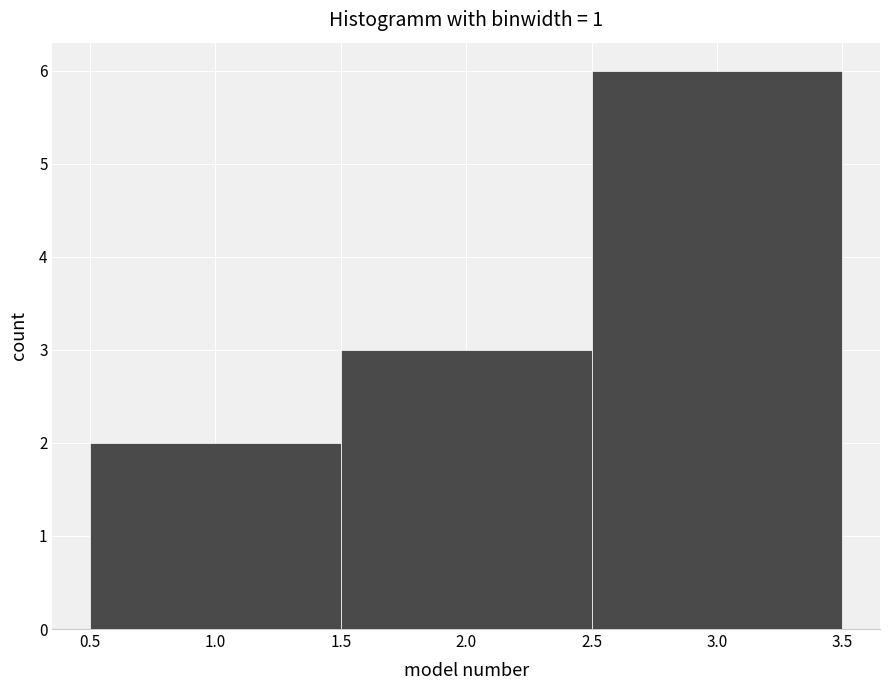

Reading left to right, list every bar in this chart as the range it spans on the x-axis followed by its height. The values are not printed on the chart, so give them approximately, as read against the axis.

0.5 to 1.5: 2
1.5 to 2.5: 3
2.5 to 3.5: 6